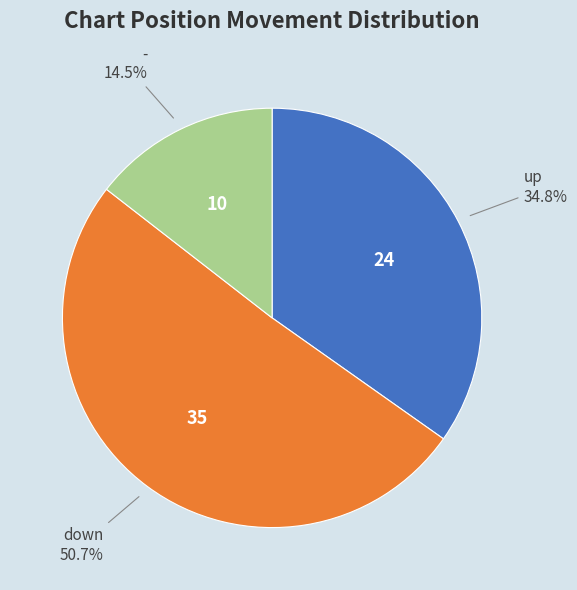

Which has a higher value, - or up?

up